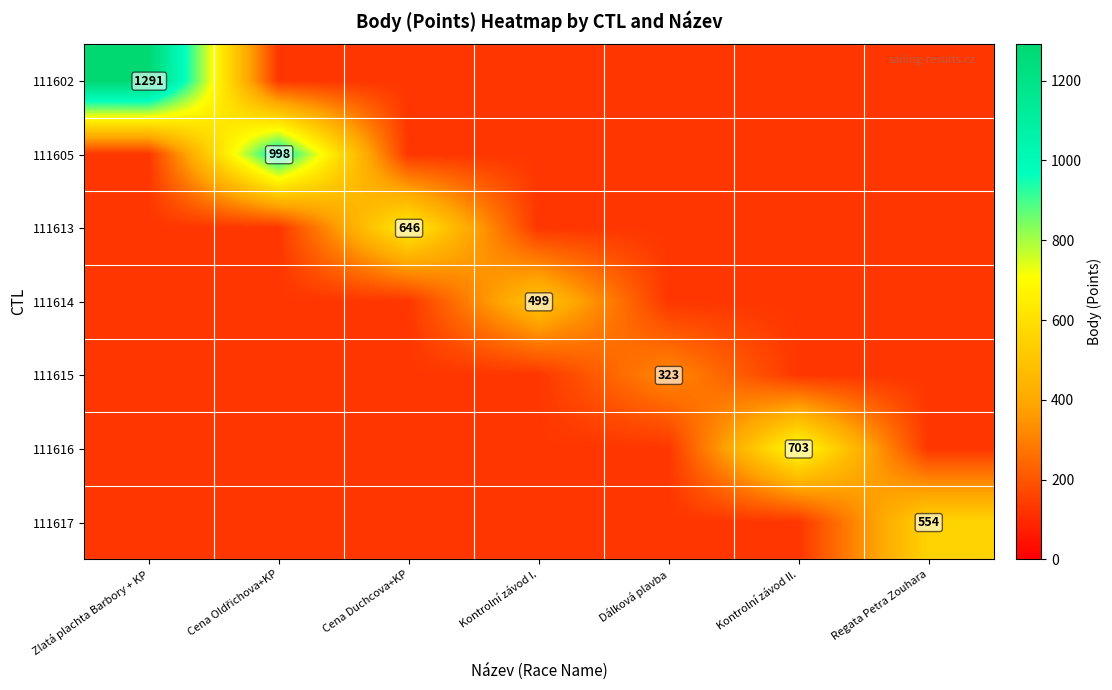

Is it true that 111613 equals 646.0 at Cena Duchcova+KP?

True